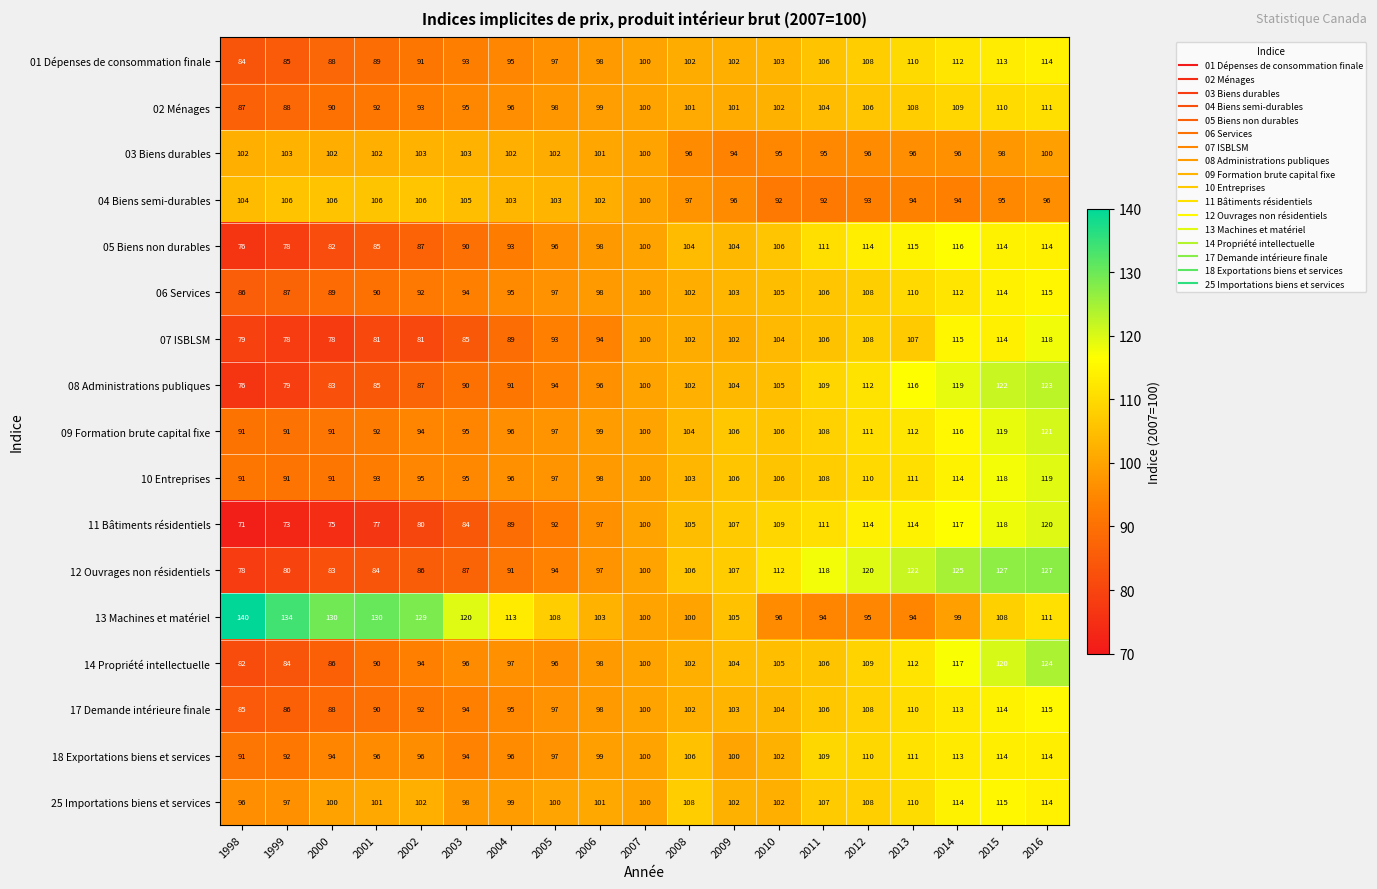

At which label does 17 Demande intérieure finale reach its minimum?

1998